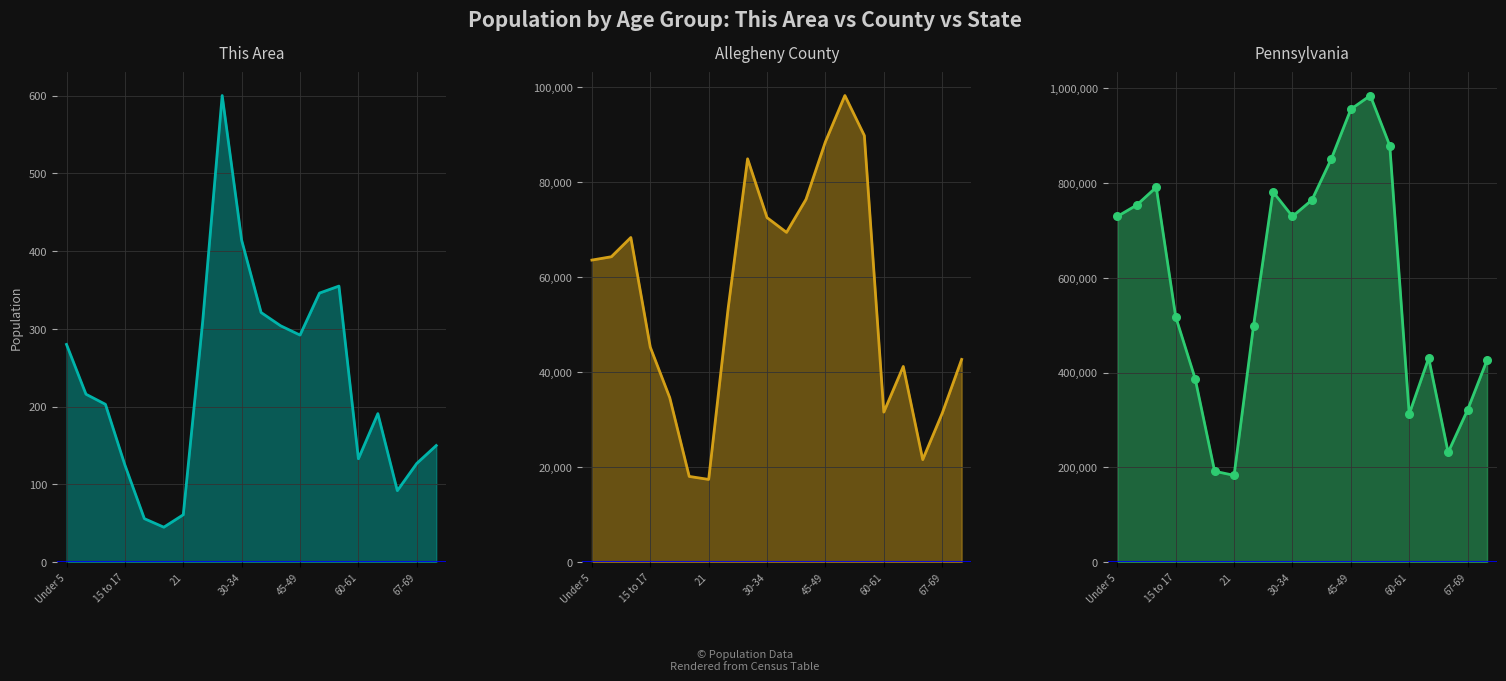

Which series has the widest spread of Y values?

Pennsylvania